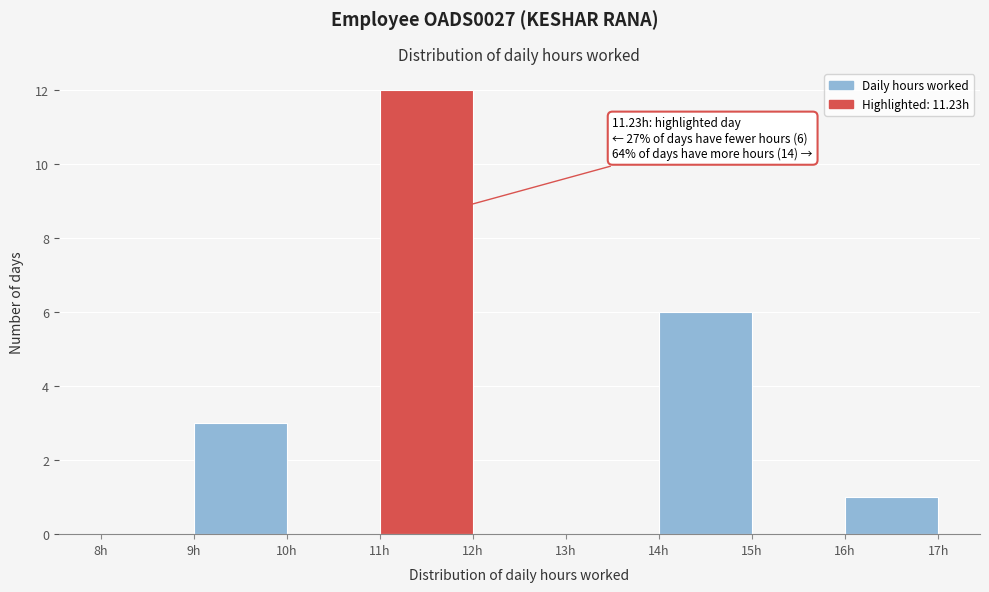

Which range on the x-axis has the tallest bar?

11 to 12